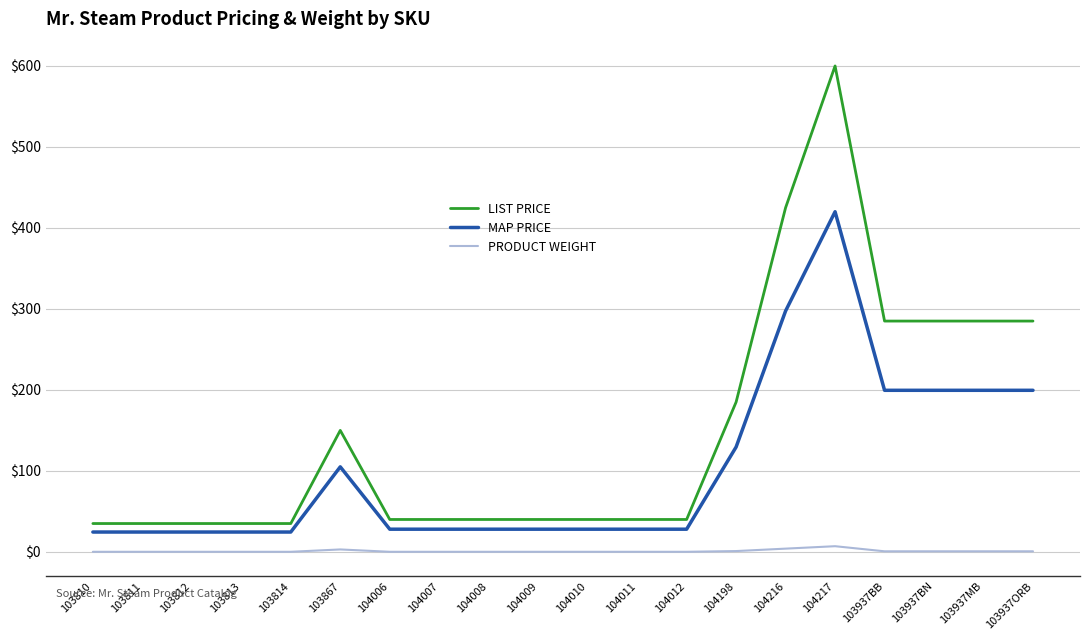

True or false: PRODUCT WEIGHT and LIST PRICE intersect in this chart.

False